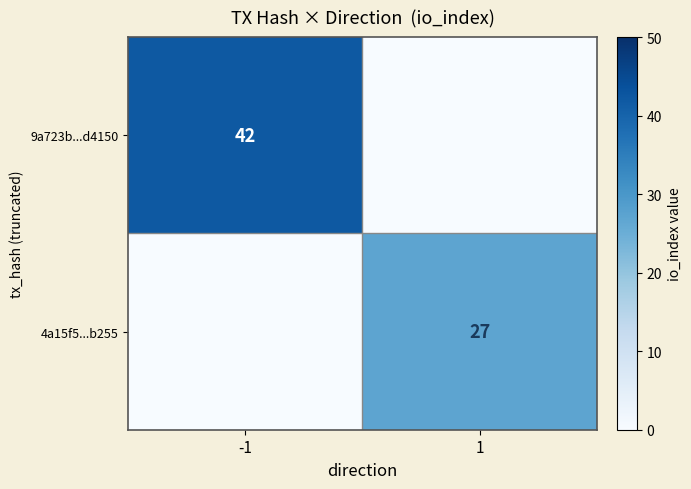

What is the spread (max minus min) of values at -1?

42